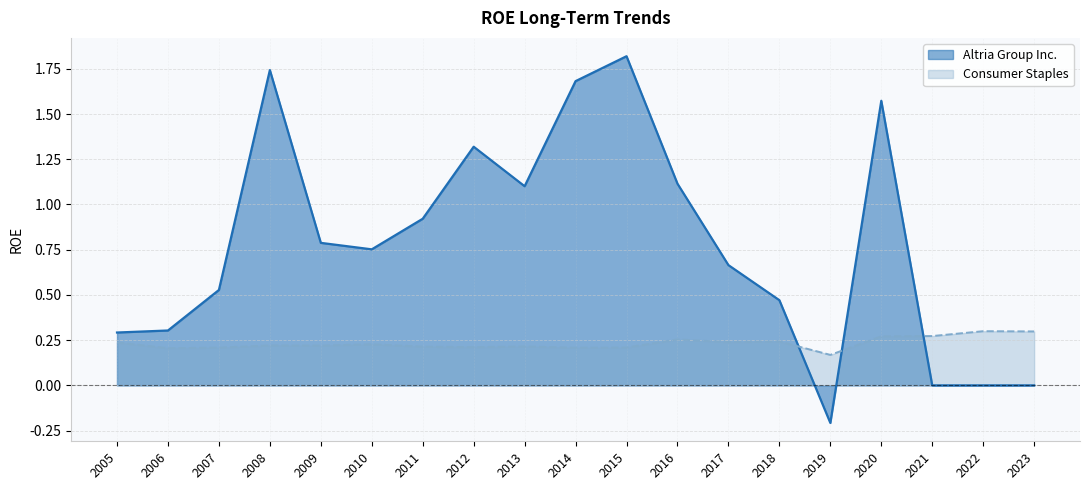

What is the average value of the Altria Group Inc. series?

0.8